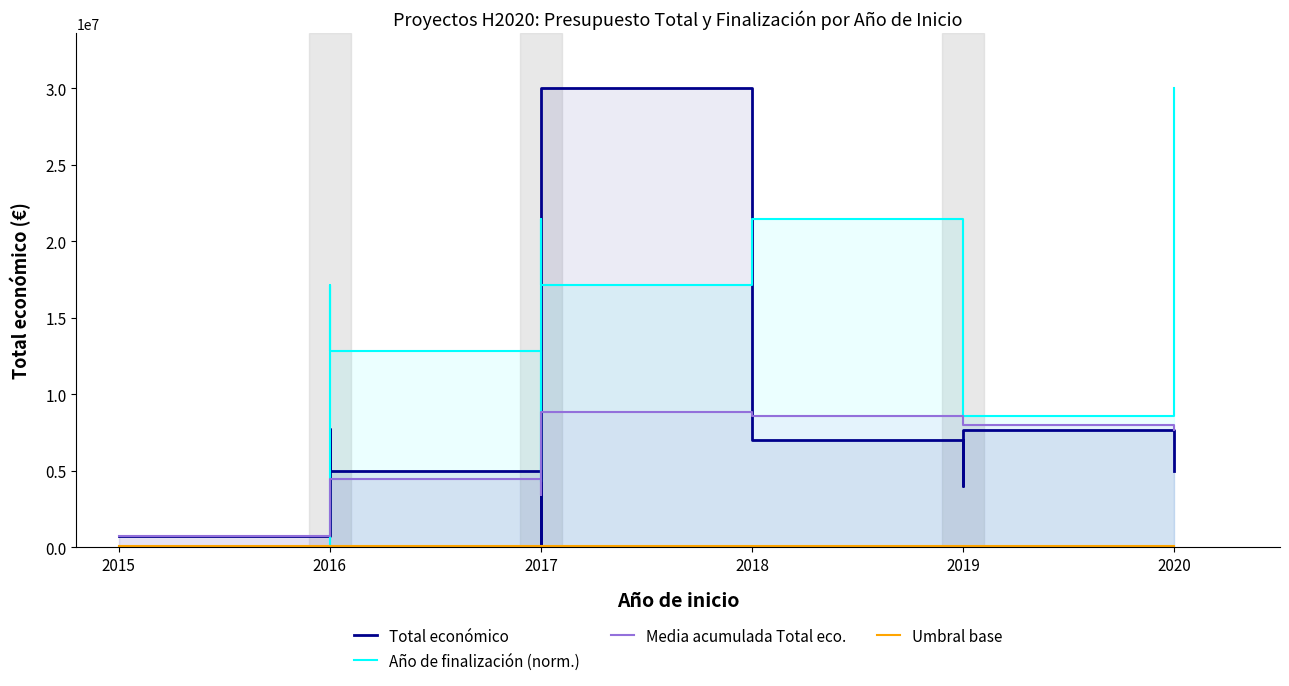

What is the average value of the Año de finalización (norm.) series?

15428328.7